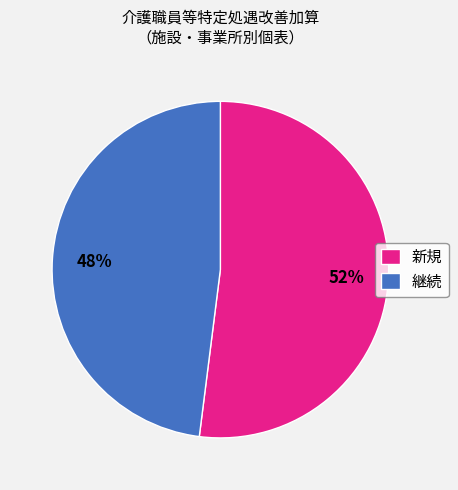

Between 新規 and 継続, which is larger?

新規